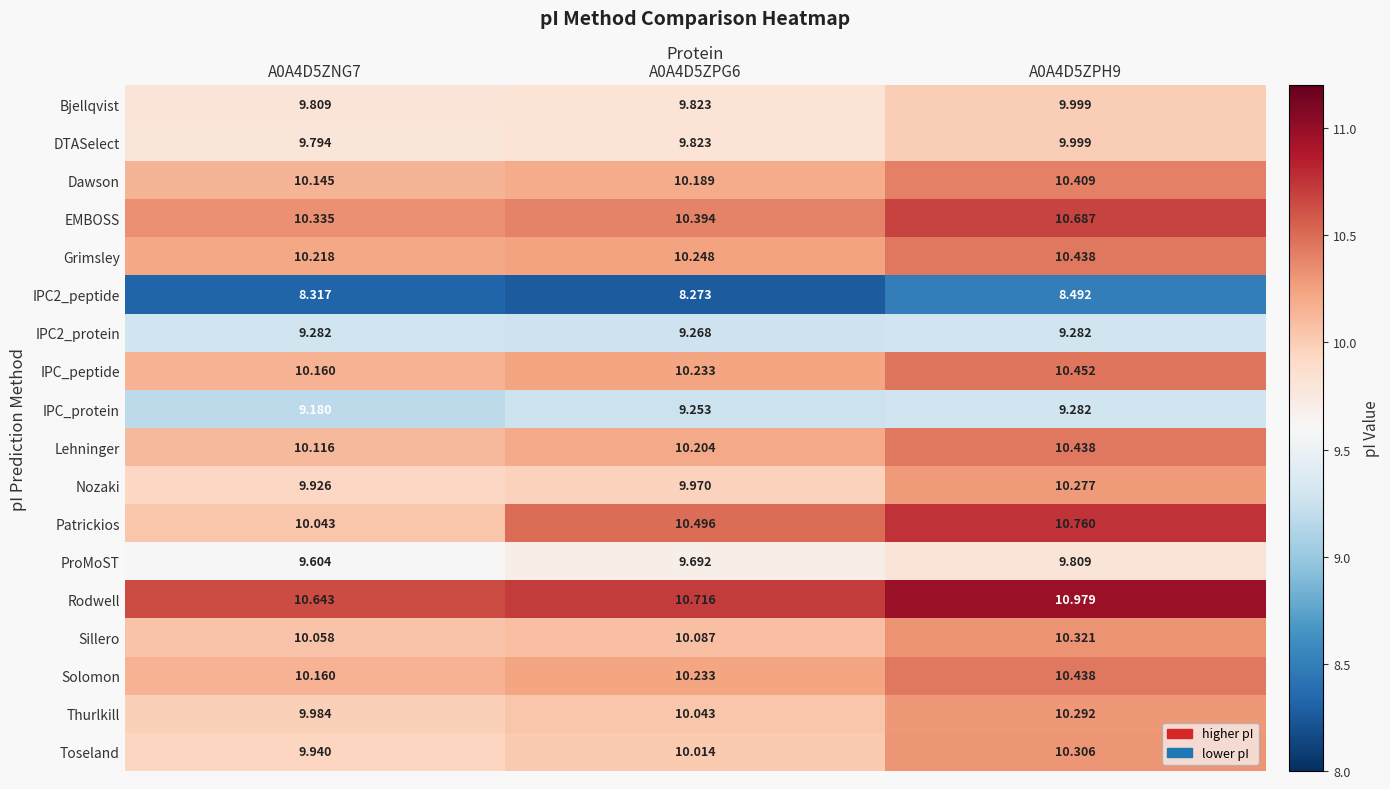

Which series has the widest spread of values?

Patrickios